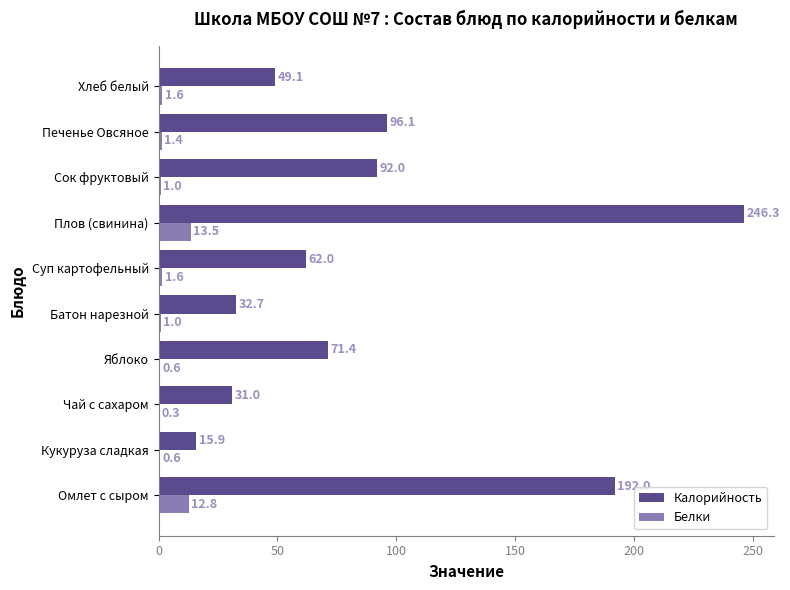

What is the sum of the Белки values at Хлеб белый and Чай с сахаром?

1.9